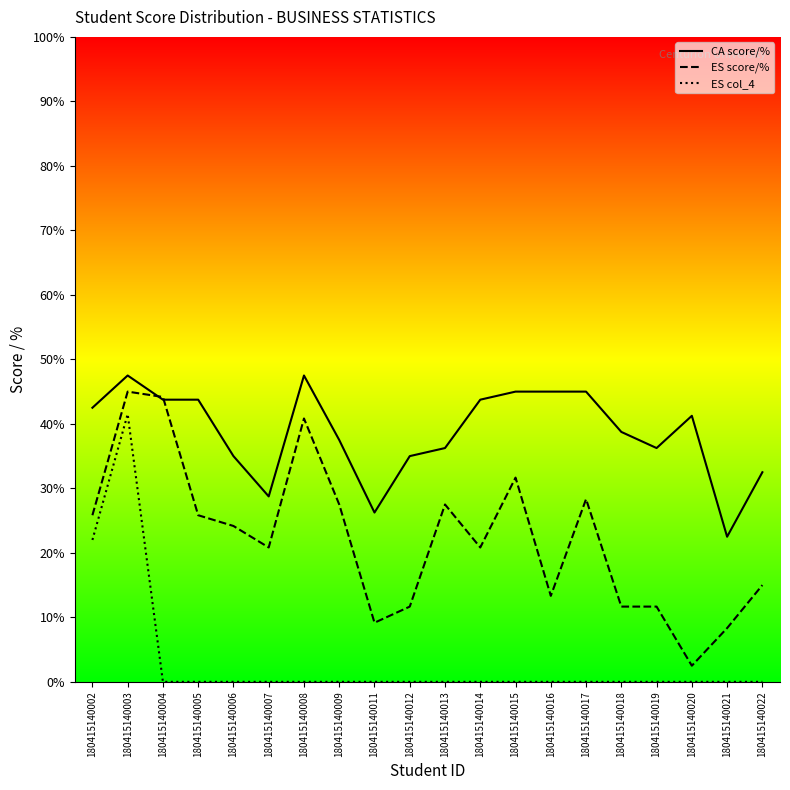

Which series changed the most between 180415140004 and 180415140012?

ES score/%